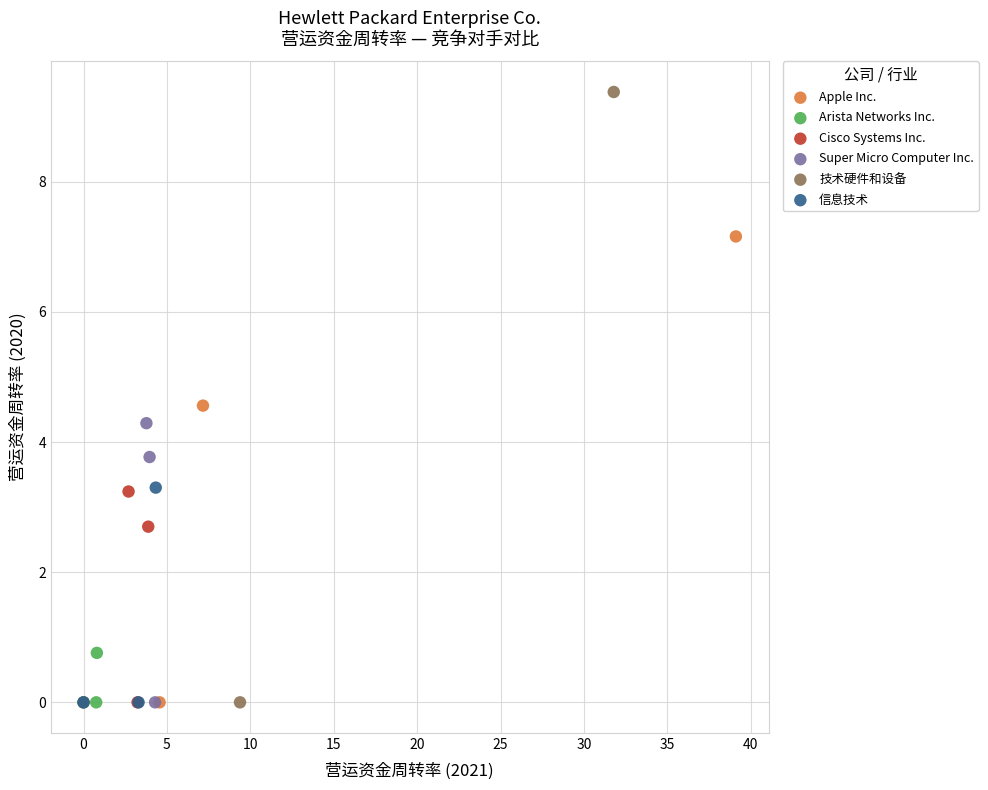

Which series reaches the maximum Y coordinate?

技术硬件和设备